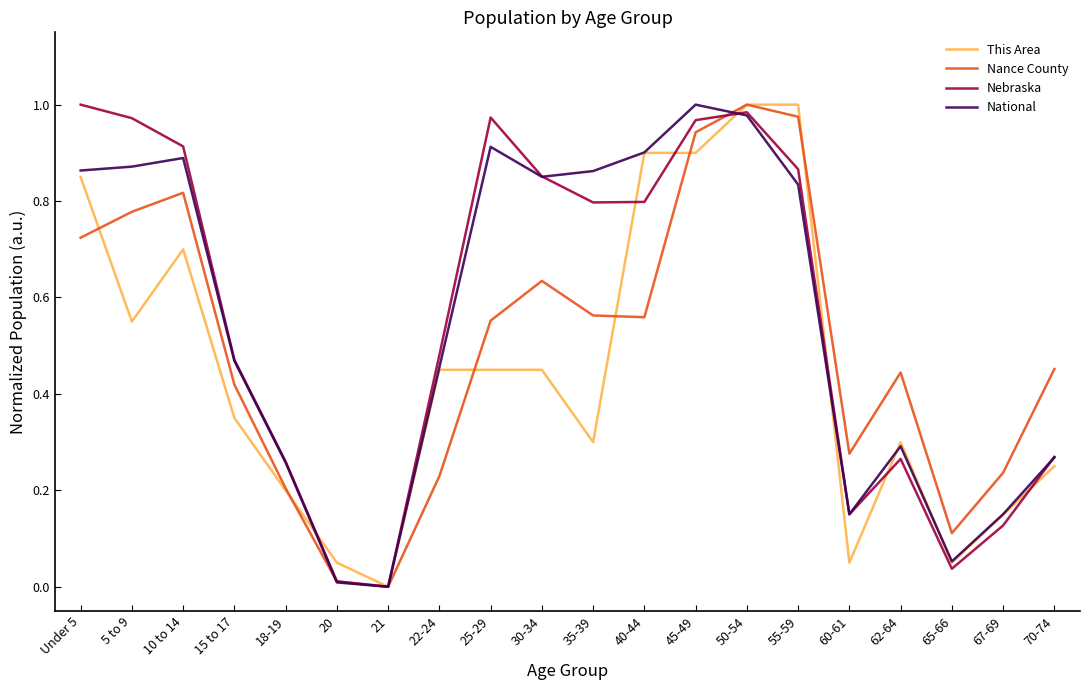

What position from the left is 15 to 17?

4